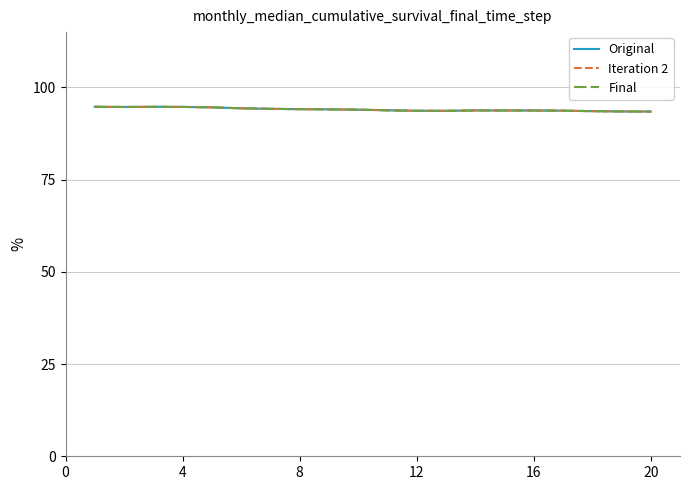

Does the chart display data point markers on the line(s)?

No